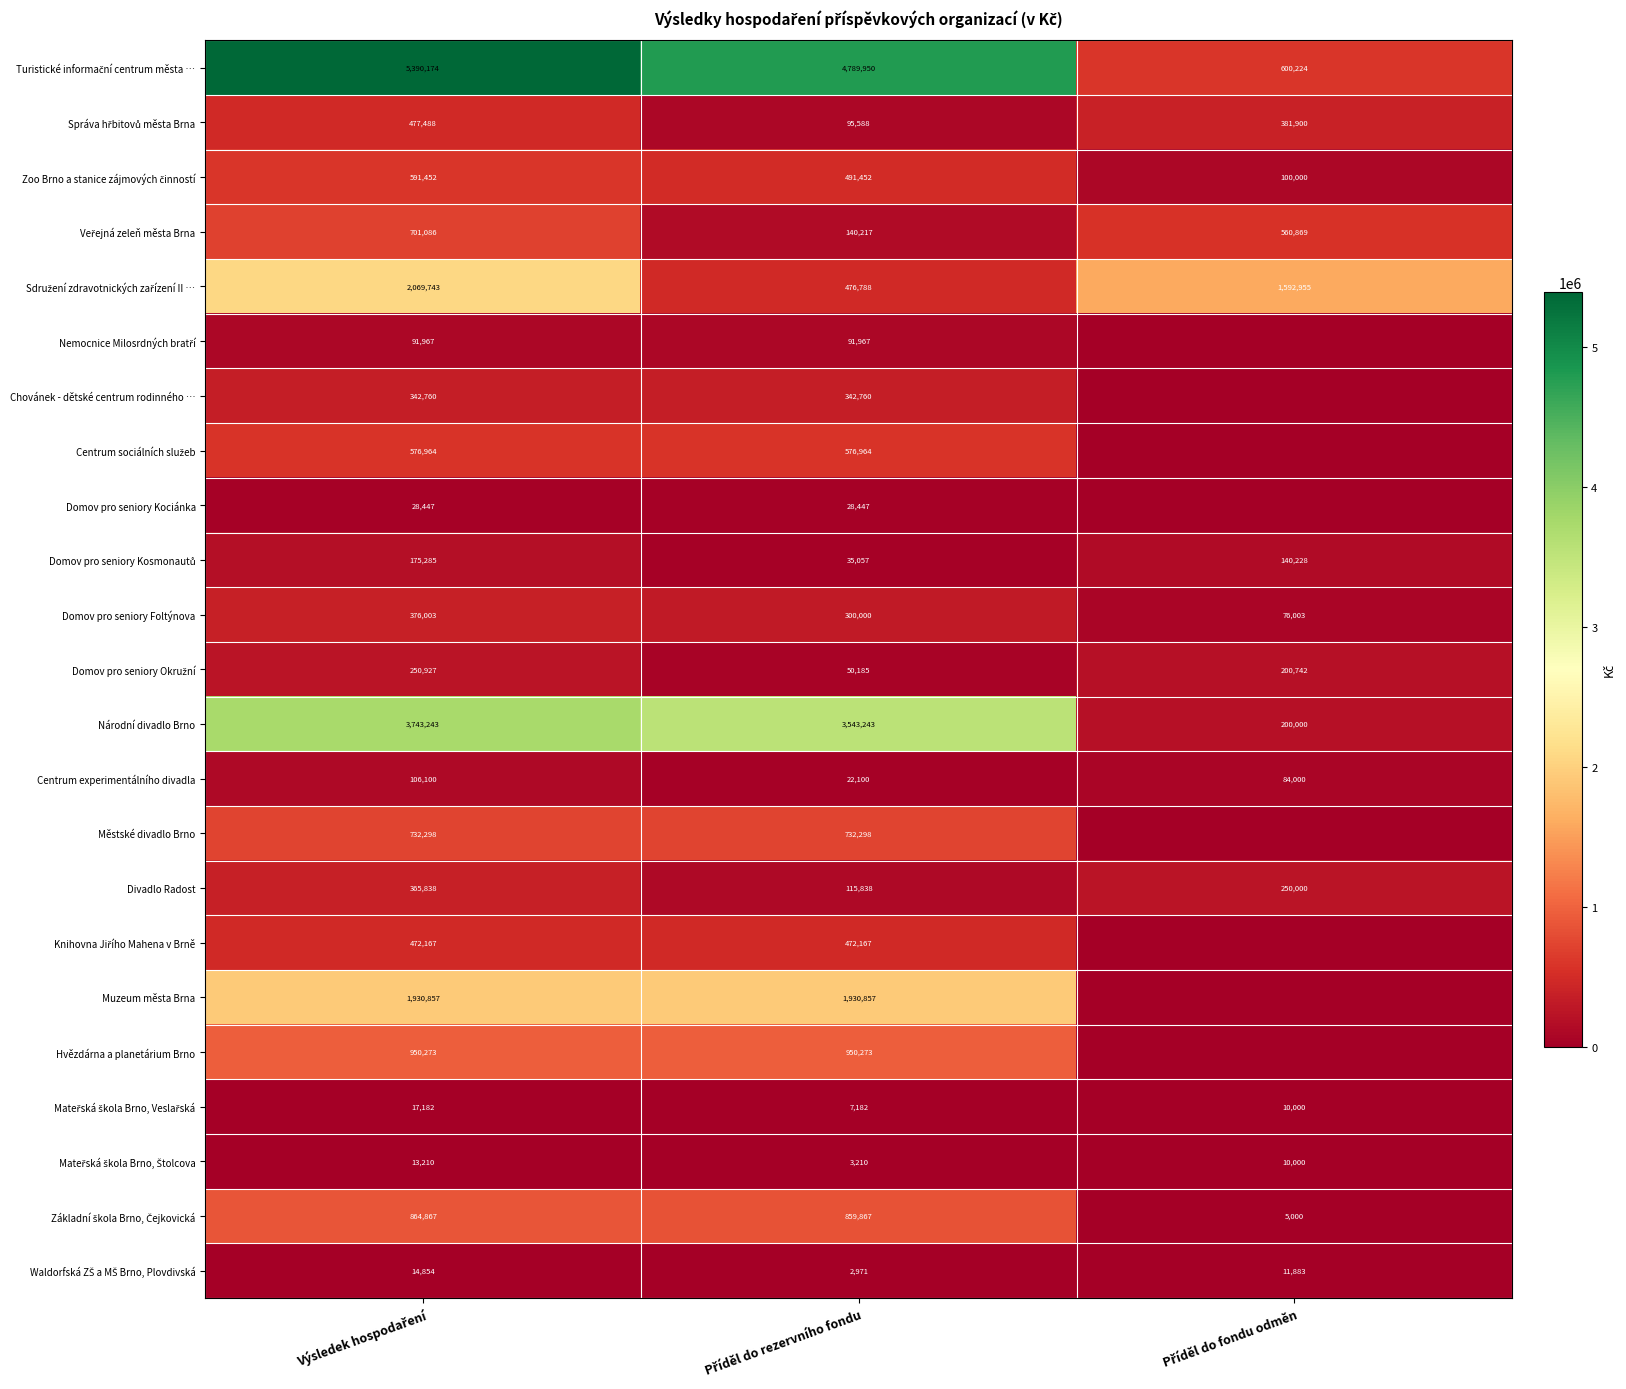

What is the difference between the maximum and minimum values in the Divadlo Radost series?

250000